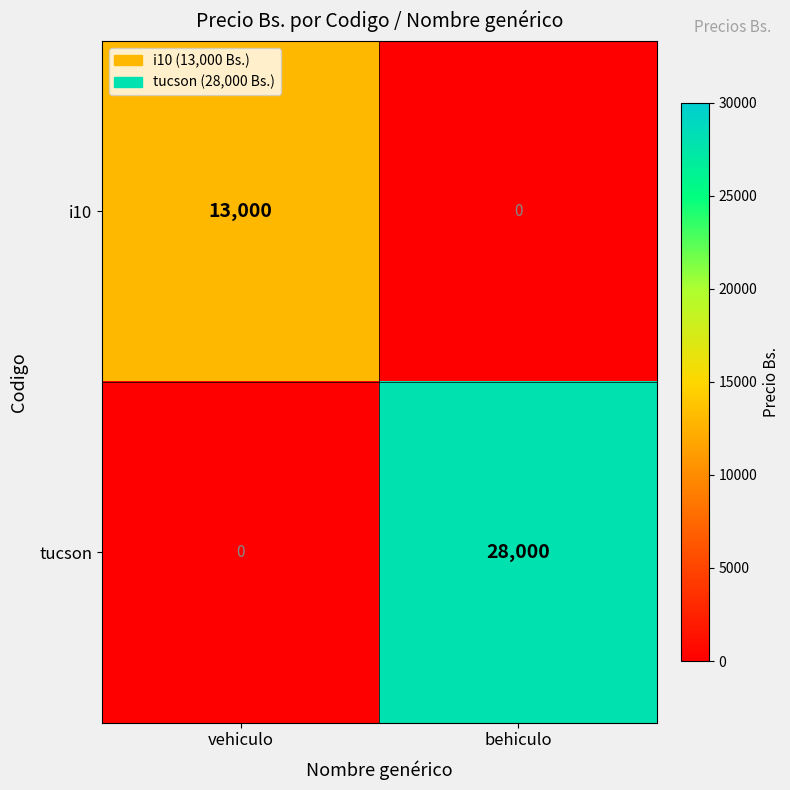

At which label is tucson closest to 14000?

vehiculo